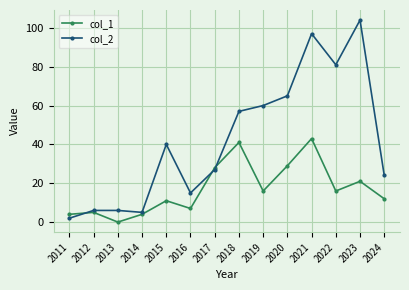

Reading left to right, transcribe all the data shown in this chart.

col_1: 2011=4	2012=5	2013=0	2014=4	2015=11	2016=7	2017=28	2018=41	2019=16	2020=29	2021=43	2022=16	2023=21	2024=12
col_2: 2011=2	2012=6	2013=6	2014=5	2015=40	2016=15	2017=27	2018=57	2019=60	2020=65	2021=97	2022=81	2023=104	2024=24